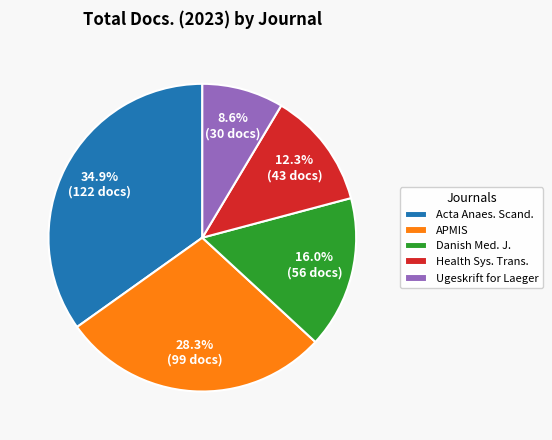

The Ugeskrift for Laeger slice represents 9% of the pie. True or false?

True